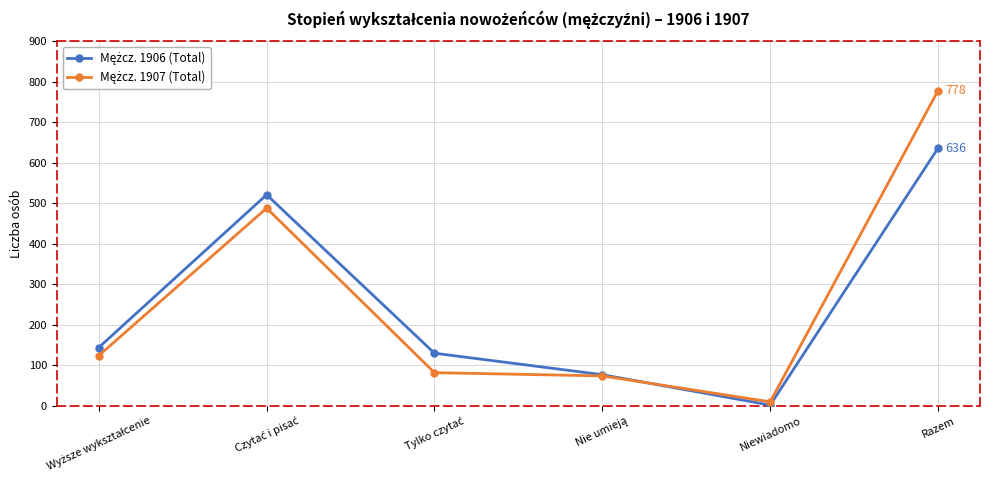

At how many categories does at least one series exceed 488?

2